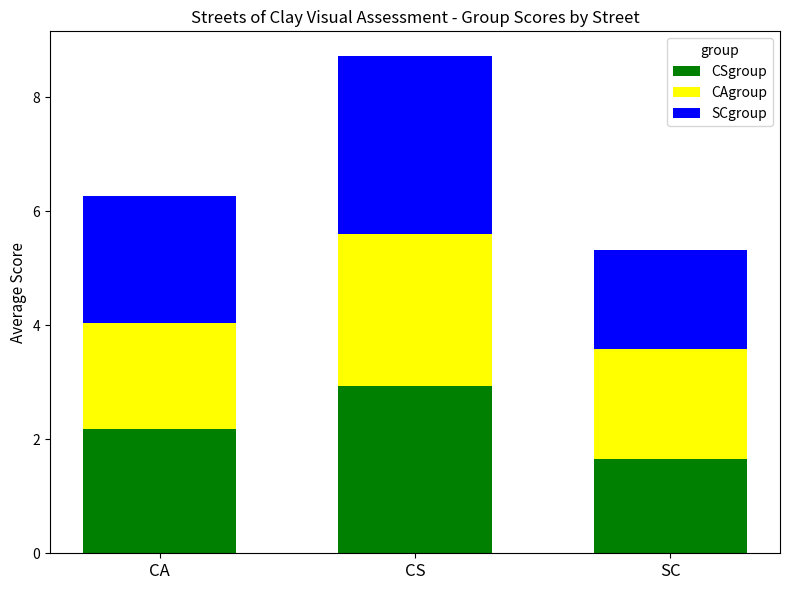

At which label does CSgroup reach its minimum?

SC